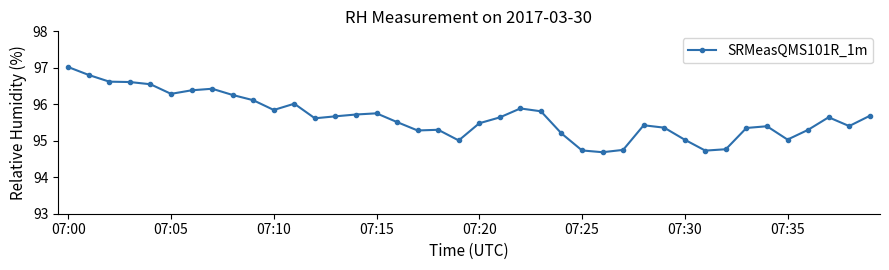

Count the number of data series in this chart.

1